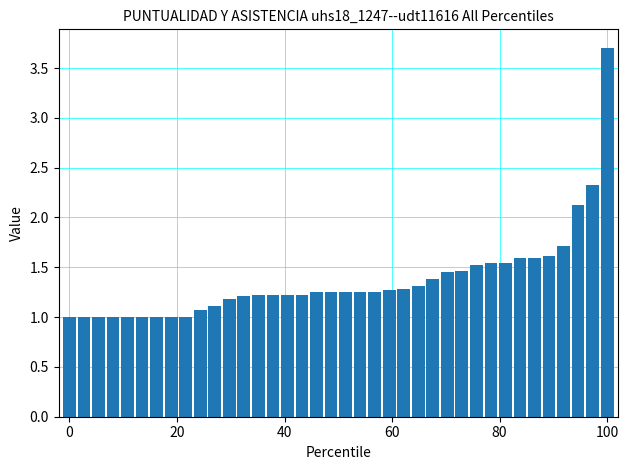

What is the value of the 9th bar from the left?

1.0